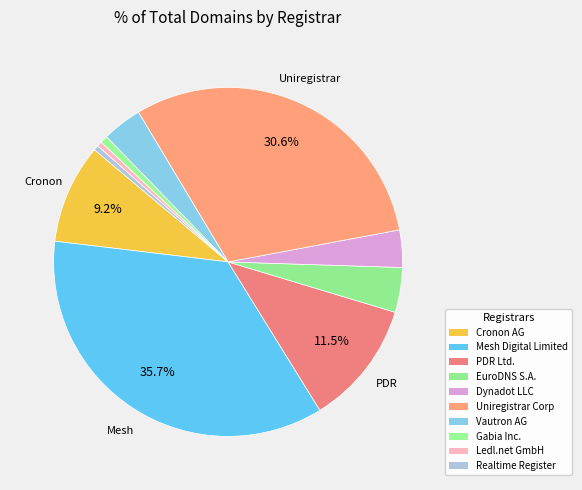

What portion of the pie excludes Dynadot LLC?

96.5%